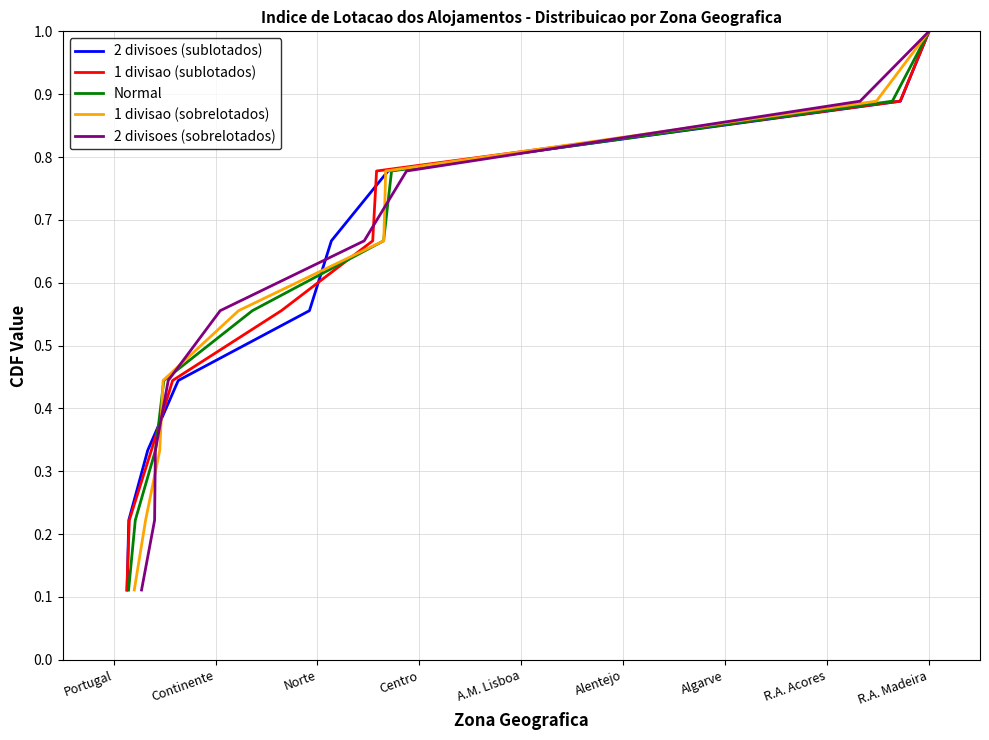

What is the maximum value for 1 divisao (sublotados)?

1.0